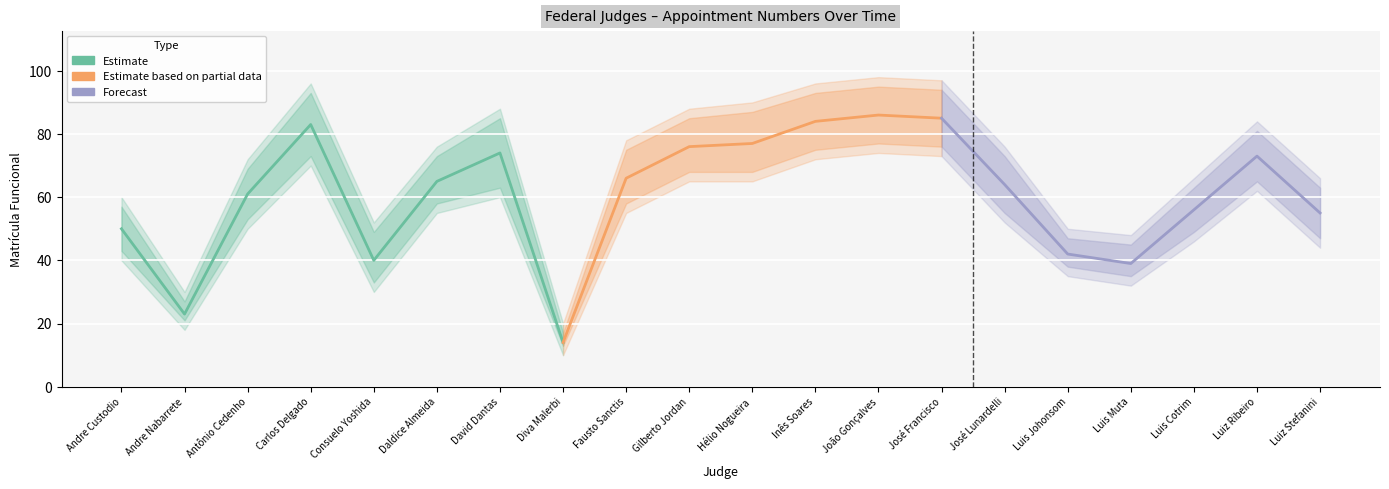

What is the lowest value of the Estimate lower series?

10